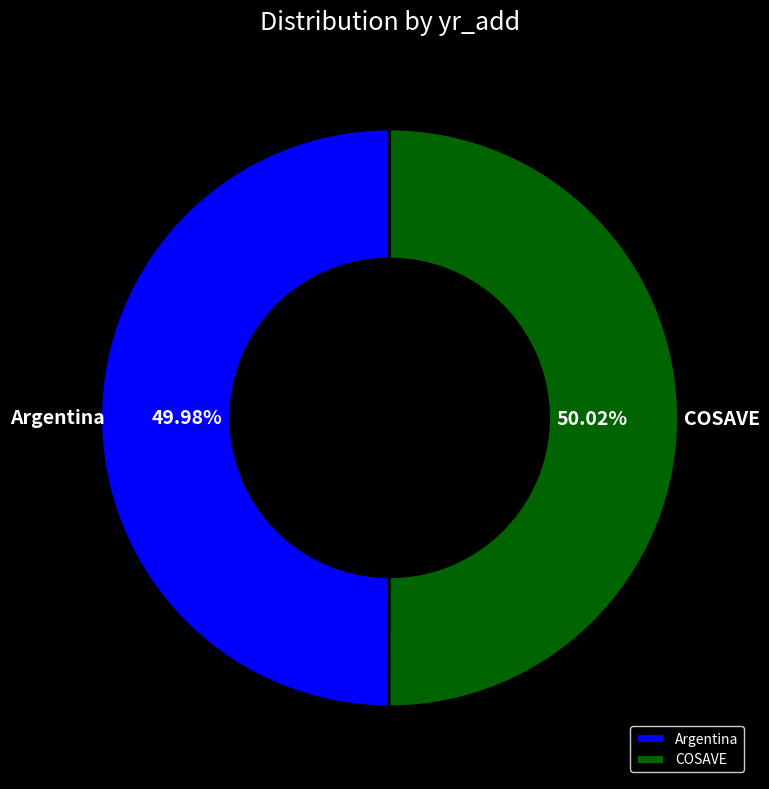

What is the ratio of the value at Argentina to the value at COSAVE?

1.0